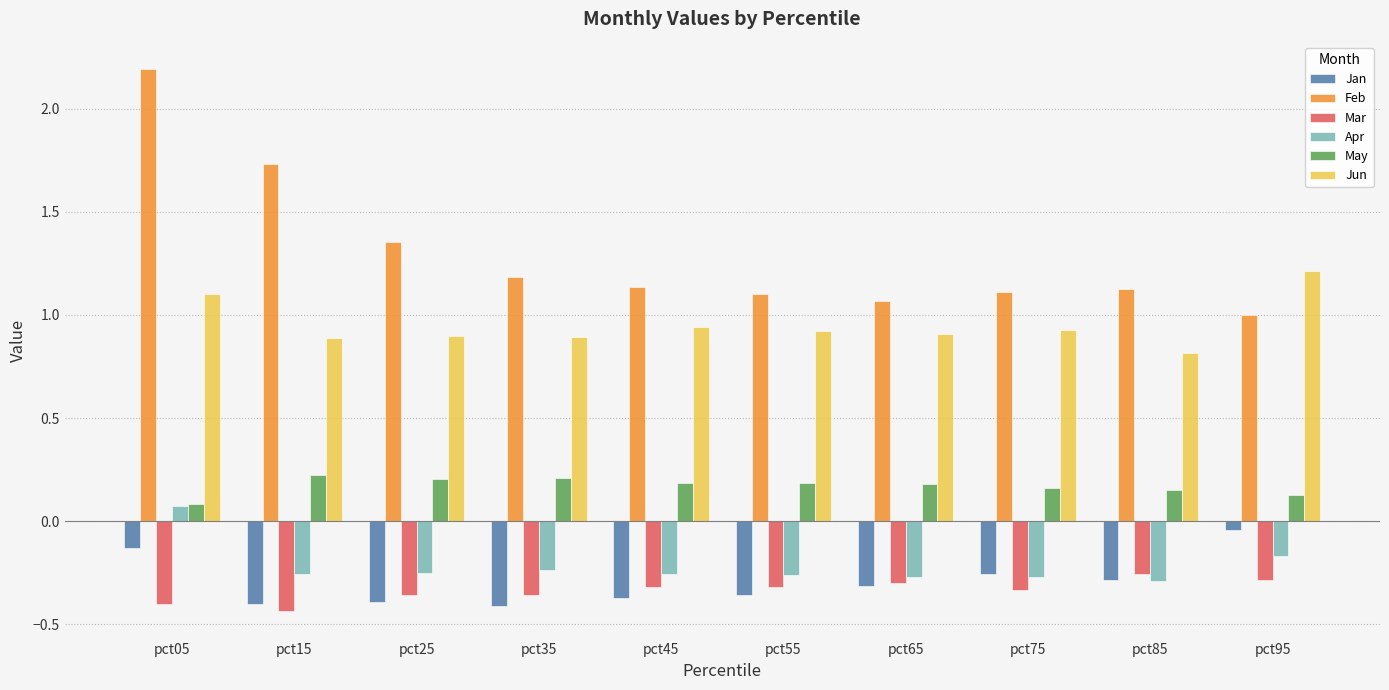

How many distinct data groups are displayed?

6